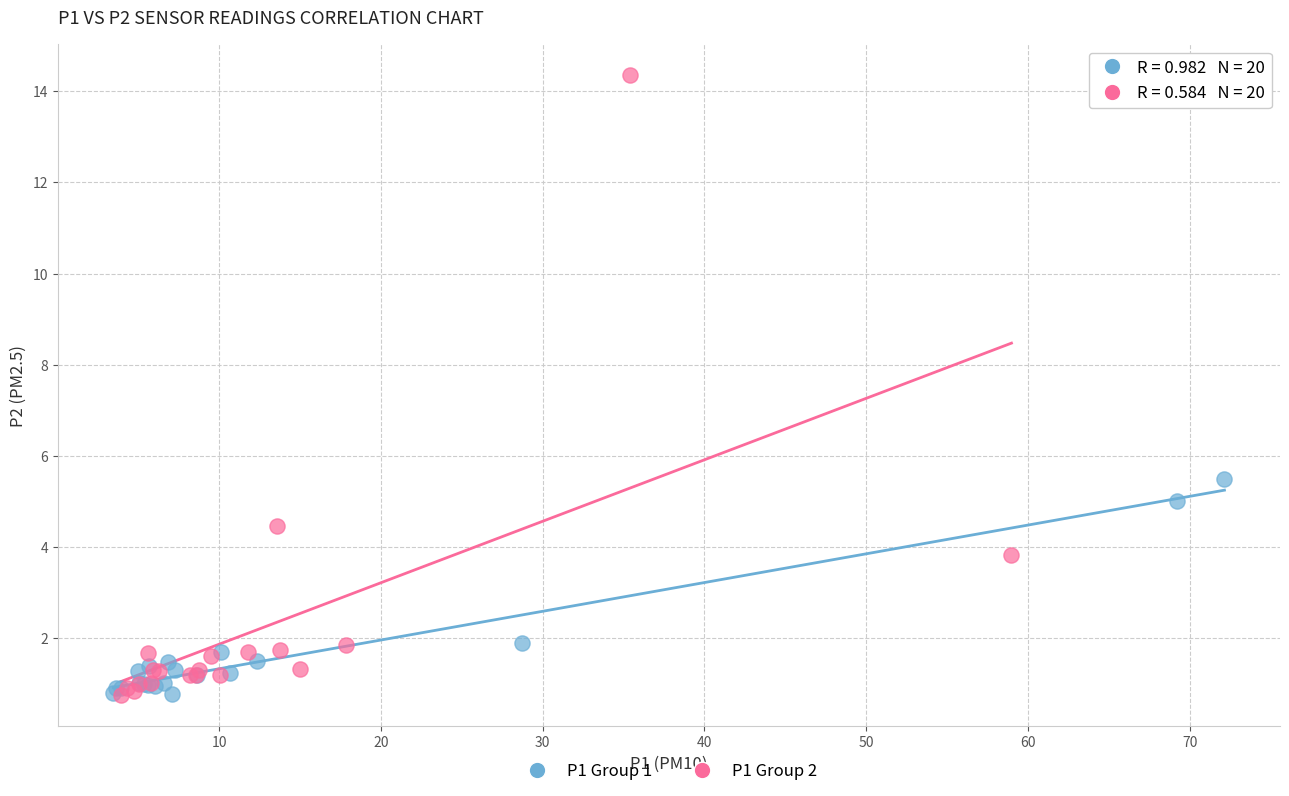

Which series contains the highest Y value?

P1 Group 2